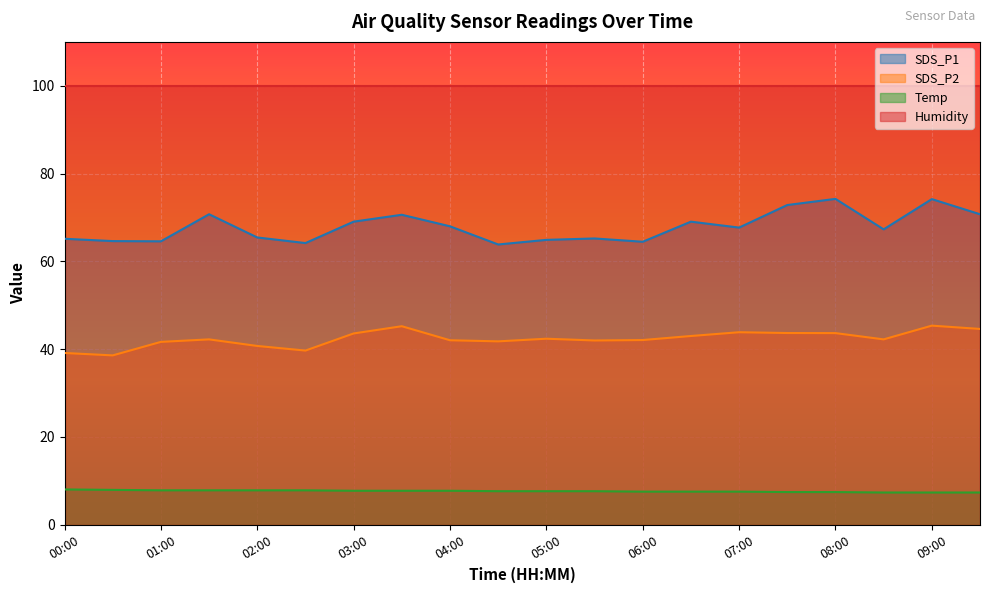

Reading right to left, extract all data points from this chart.

SDS_P1: 09:30=70.7	09:00=74.2	08:30=67.3	08:00=74.2	07:30=72.8	07:00=67.7	06:30=69.0	06:00=64.5	05:30=65.2	05:00=64.9	04:30=63.8	04:00=68.0	03:30=70.6	03:00=69.0	02:30=64.2	02:00=65.4	01:30=70.7	01:00=64.5	00:30=64.6	00:00=65.1
SDS_P2: 09:30=44.6	09:00=45.3	08:30=42.2	08:00=43.6	07:30=43.6	07:00=43.8	06:30=43.0	06:00=42.0	05:30=42.0	05:00=42.4	04:30=41.8	04:00=42.0	03:30=45.2	03:00=43.5	02:30=39.6	02:00=40.7	01:30=42.2	01:00=41.6	00:30=38.5	00:00=39.1
Temp: 09:30=7.3	09:00=7.3	08:30=7.3	08:00=7.4	07:30=7.4	07:00=7.5	06:30=7.5	06:00=7.5	05:30=7.6	05:00=7.6	04:30=7.6	04:00=7.7	03:30=7.7	03:00=7.7	02:30=7.8	02:00=7.8	01:30=7.8	01:00=7.8	00:30=7.9	00:00=8.0